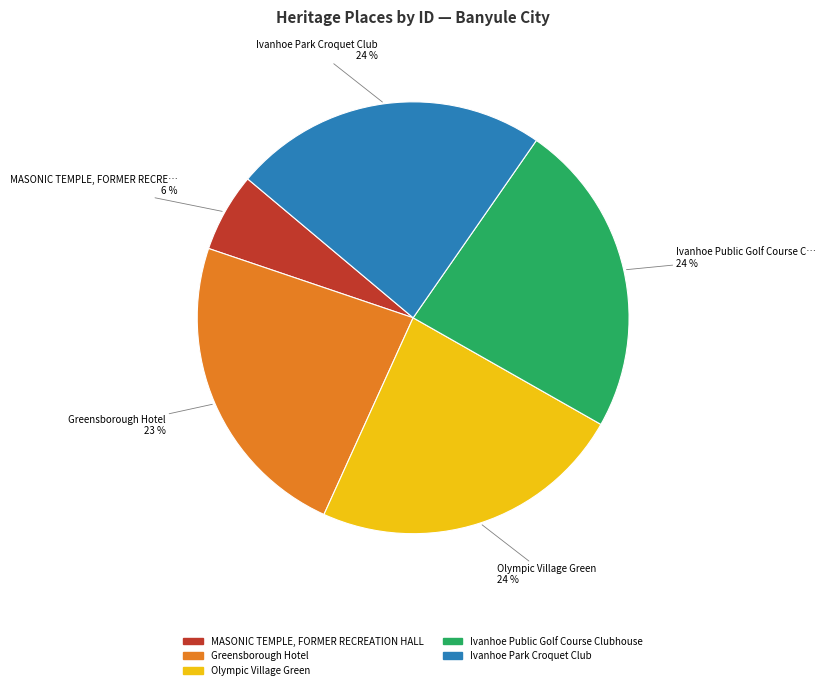

To the nearest percent, what portion does MASONIC TEMPLE, FORMER RECREATION HALL represent?

6%